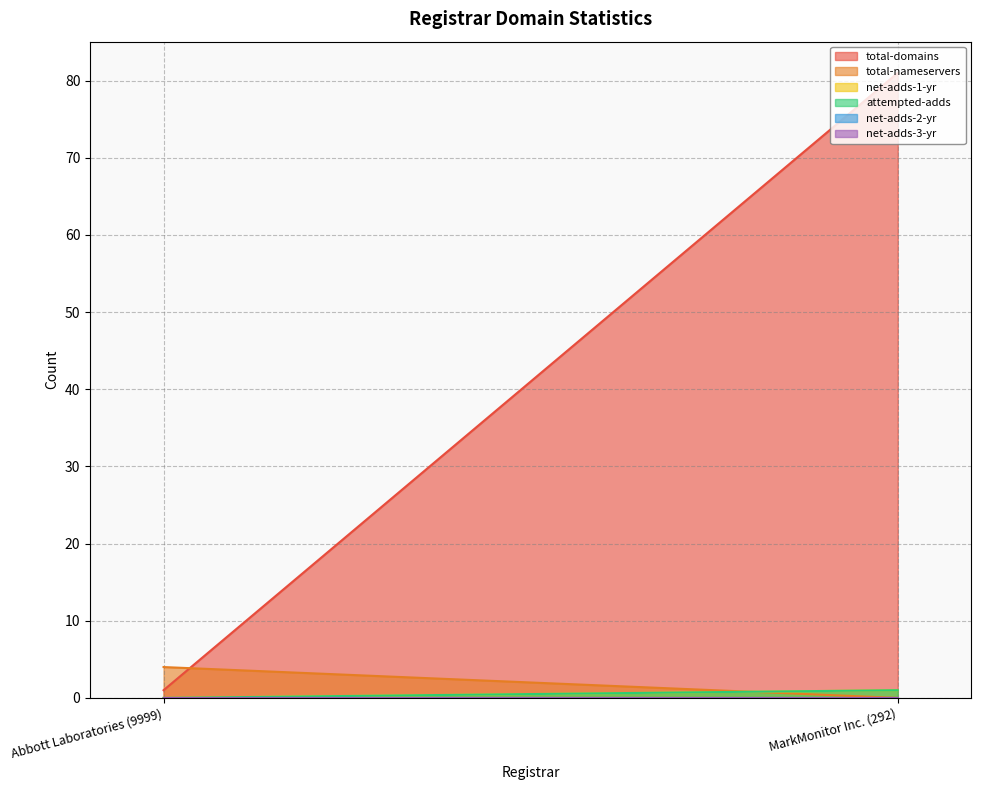

At how many categories does at least one series exceed 49?

1